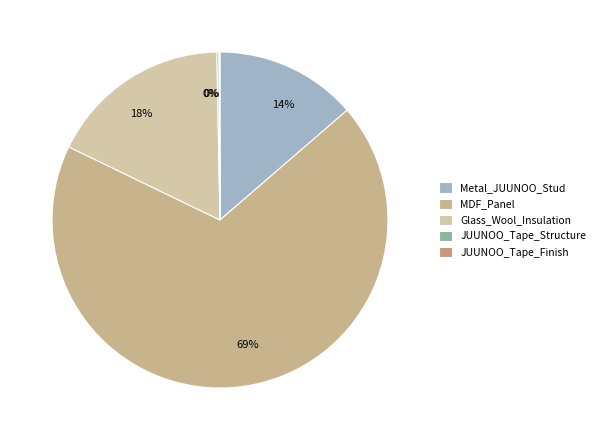

Is there any slice that represents more than half of the pie?

Yes